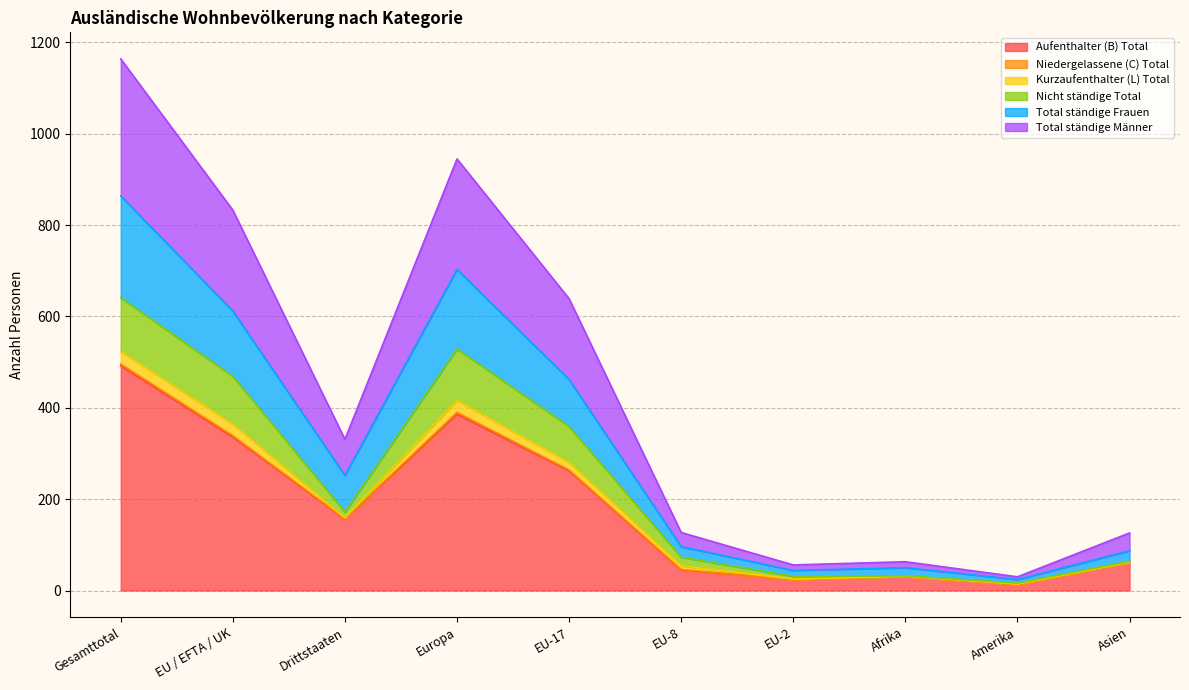

What is the label of the 4th point from the left?

Europa